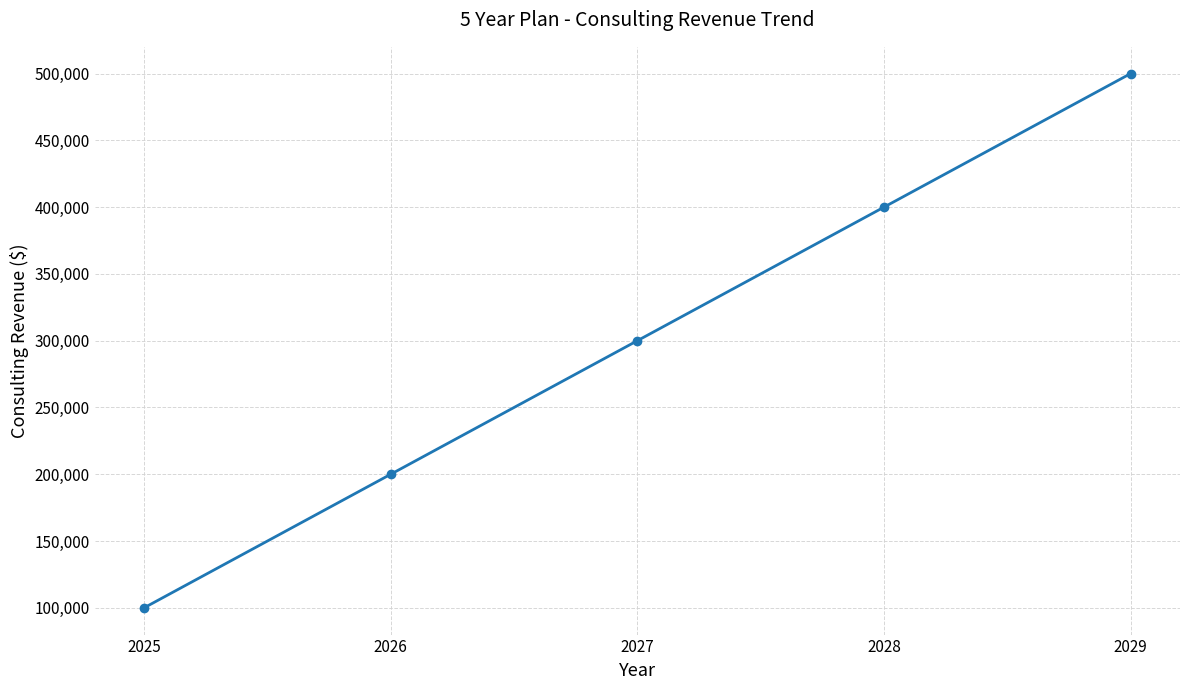

True or false: the data shows 168886 at 2027.

False